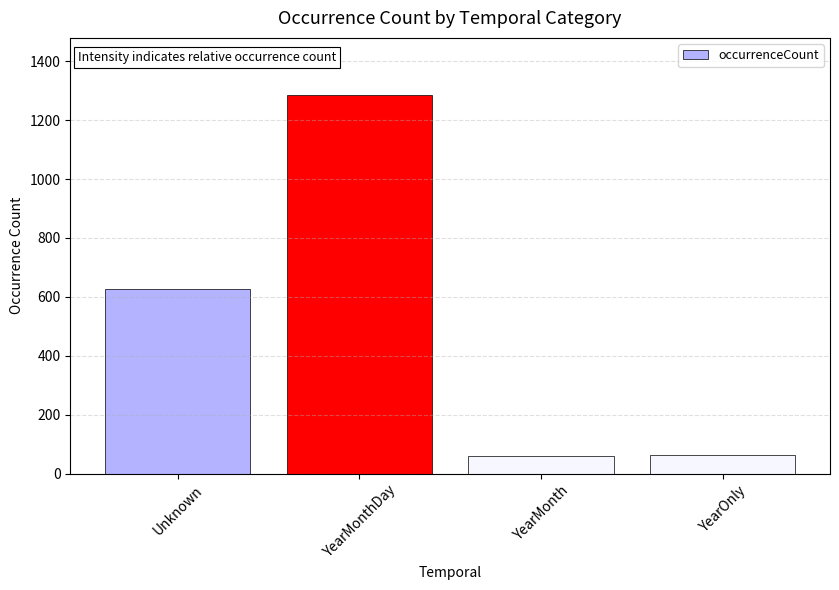

What is the ratio of the value at YearMonth to the value at YearOnly?

0.9